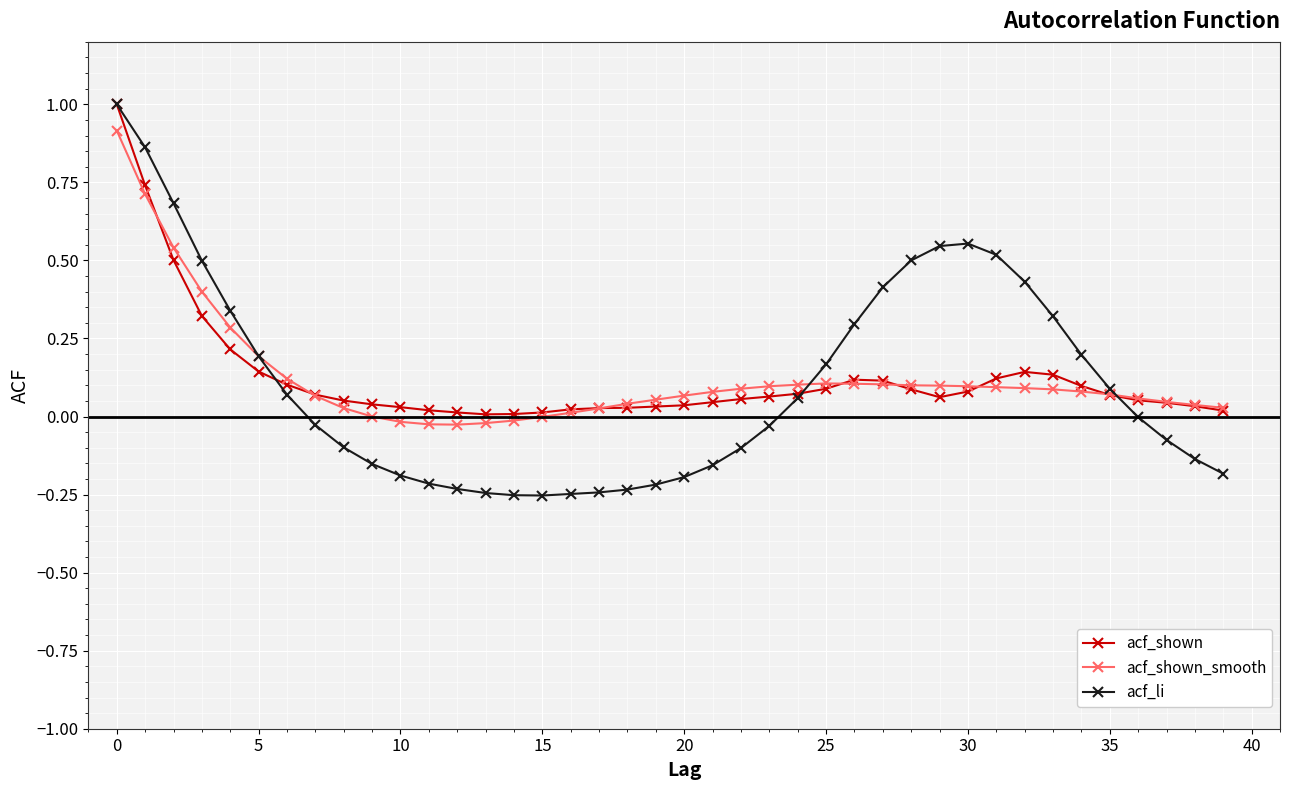

Which series has the largest range (max minus min)?

acf_li